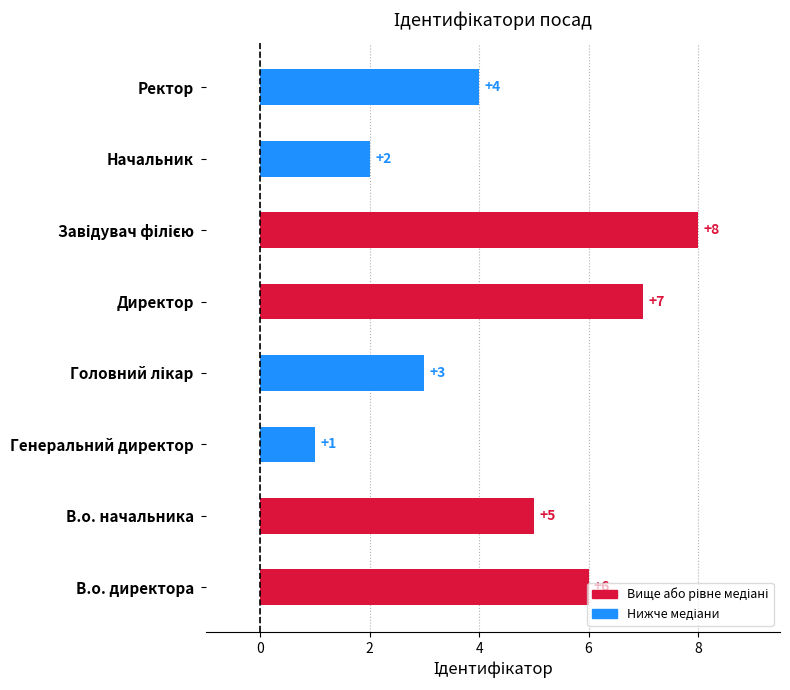

The chart shows a value of 5 at В.о. начальника. True or false?

True